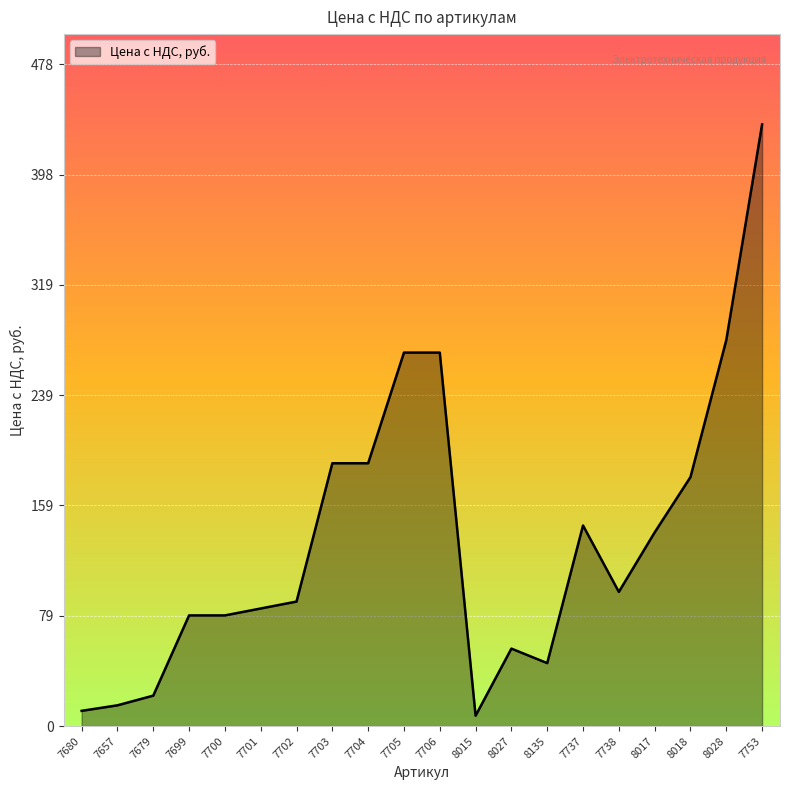

What position from the right is 7680?

20